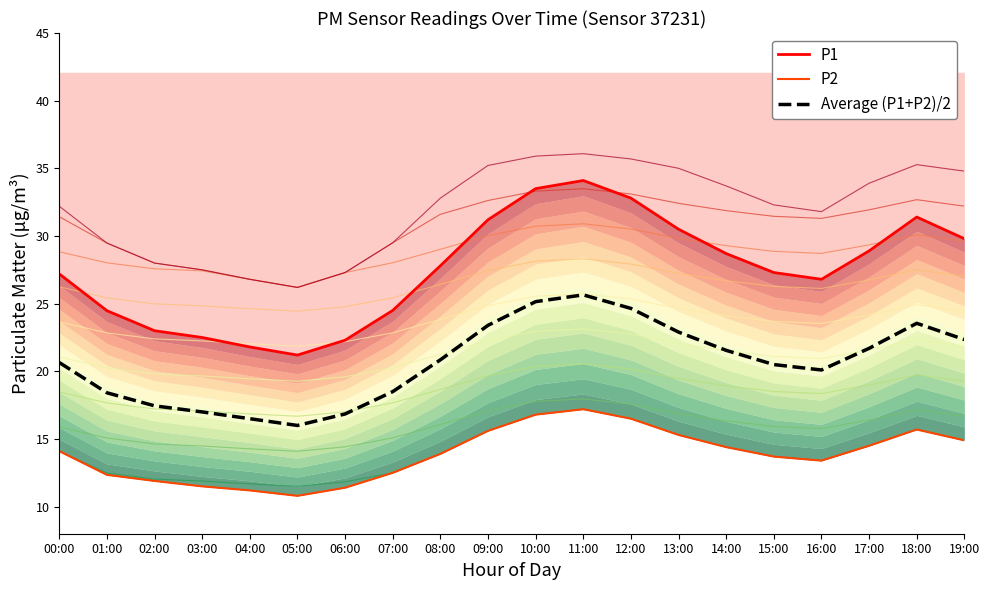

At which label does P1 reach its peak?

11:00